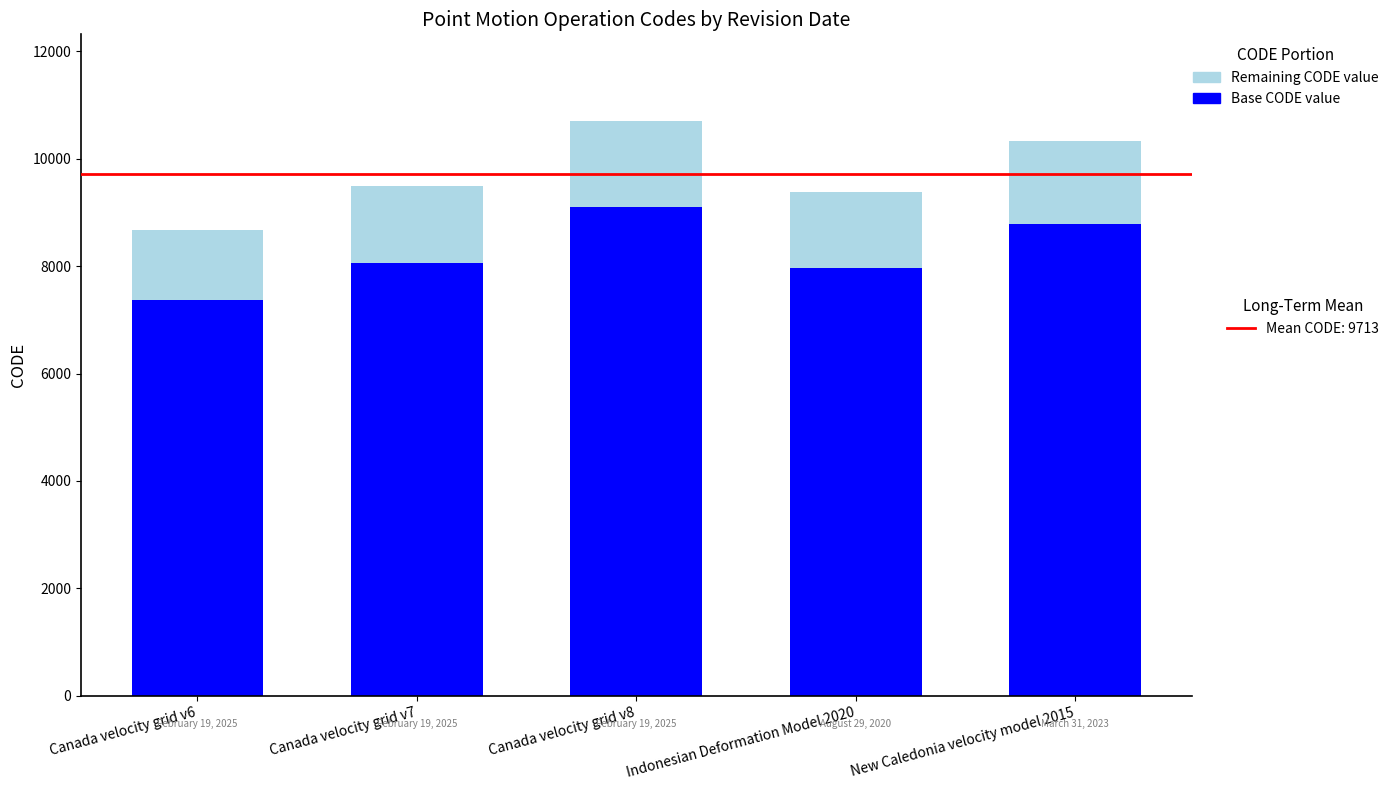

What is the total value across all series at New Caledonia velocity model 2015?

10323.0